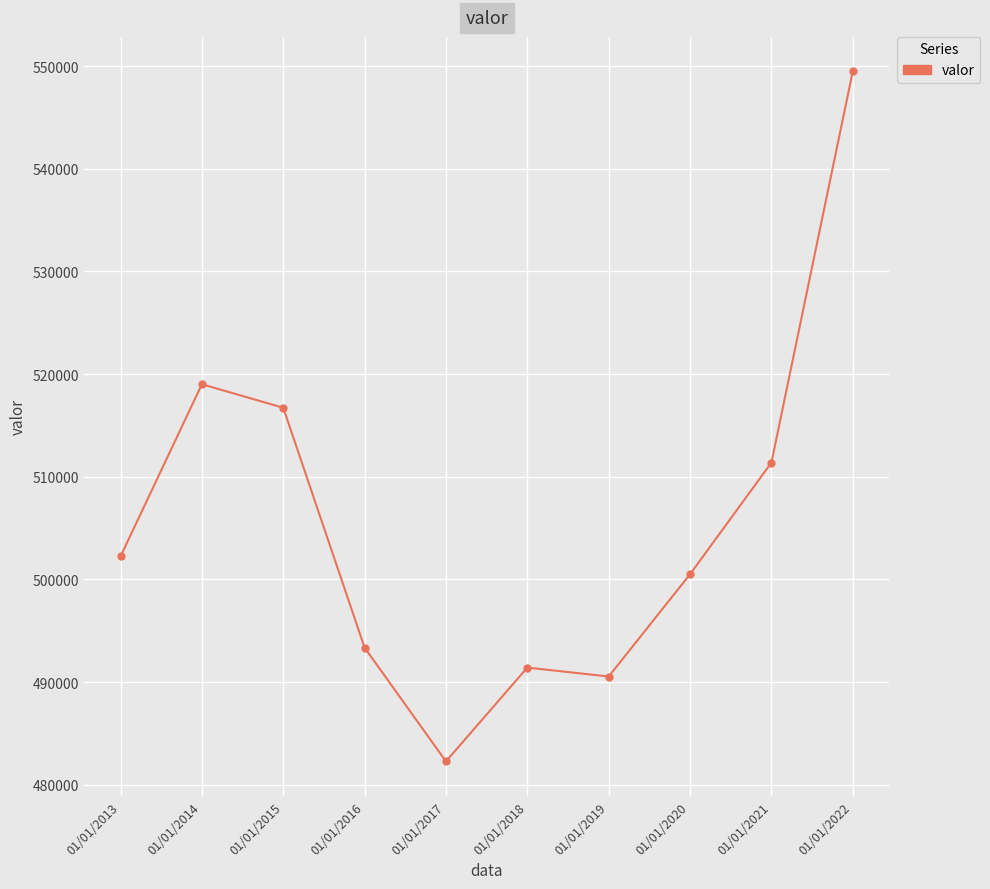

How many data points does each series have?

10